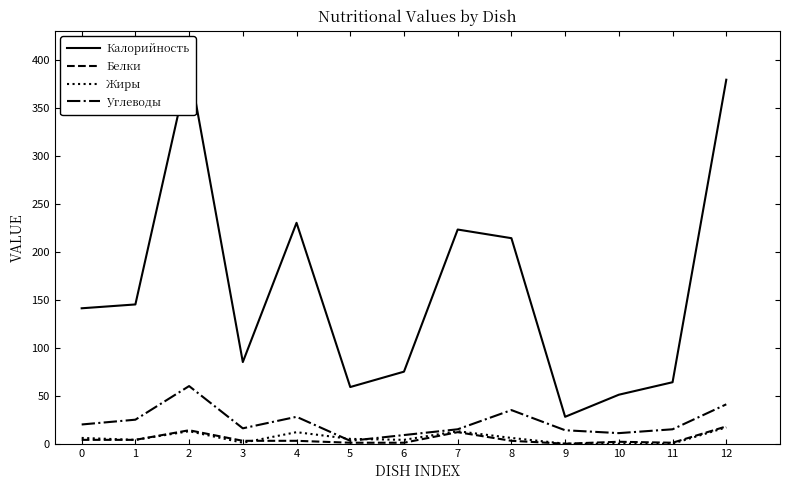

What is the difference between the Жиры values at 11 and 5?

5